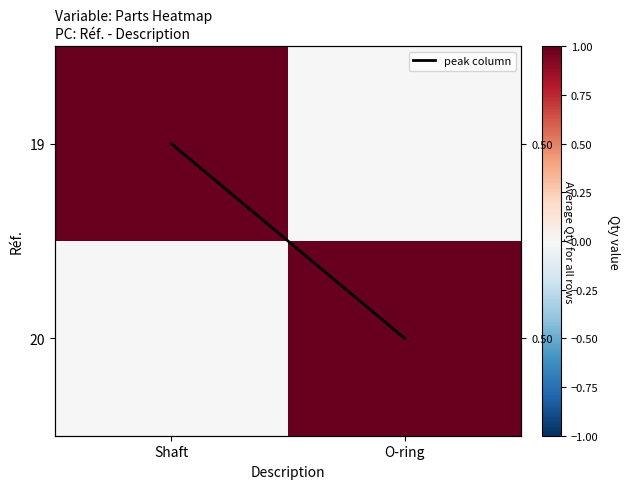

Which has a higher value, O-ring or Shaft?

O-ring